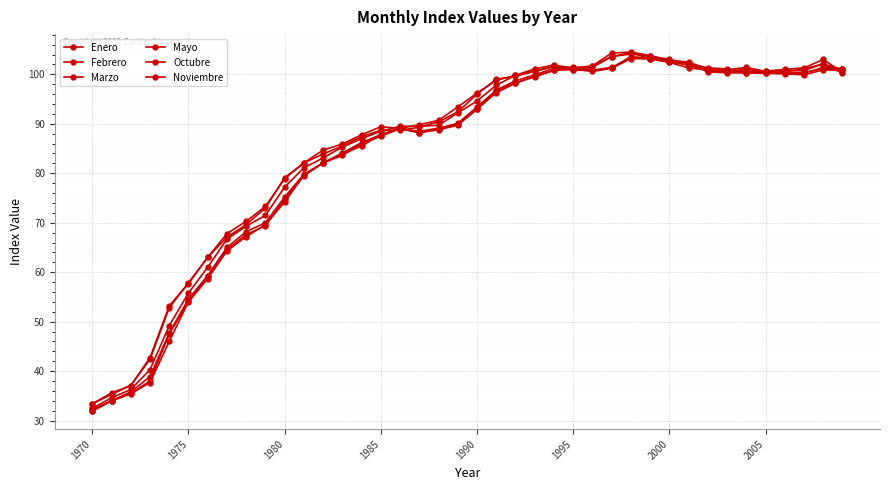

What is the value of the Noviembre point at the 32nd from the left?

101.3